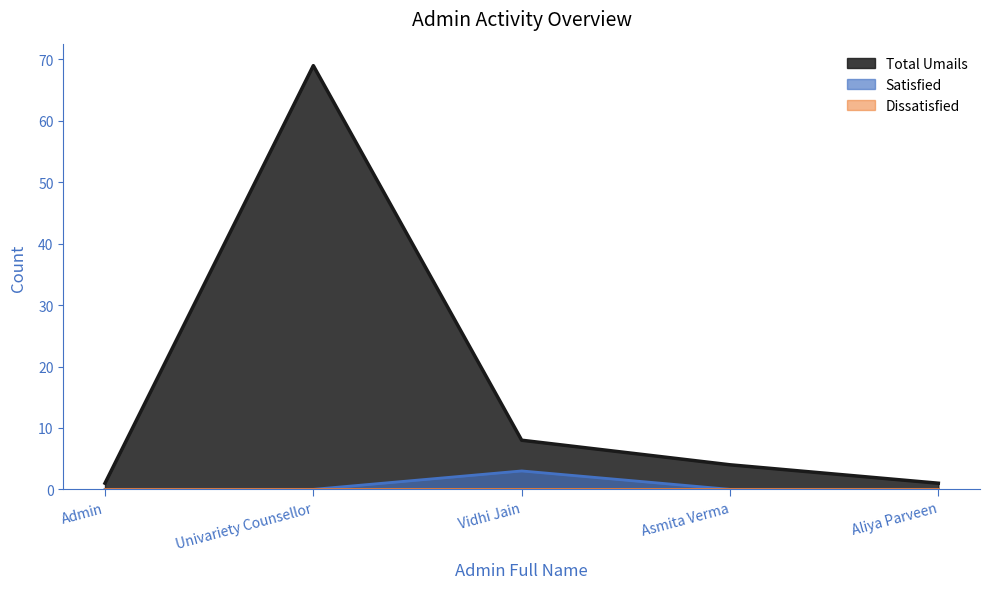

True or false: Total Umails and Satisfied intersect in this chart.

False